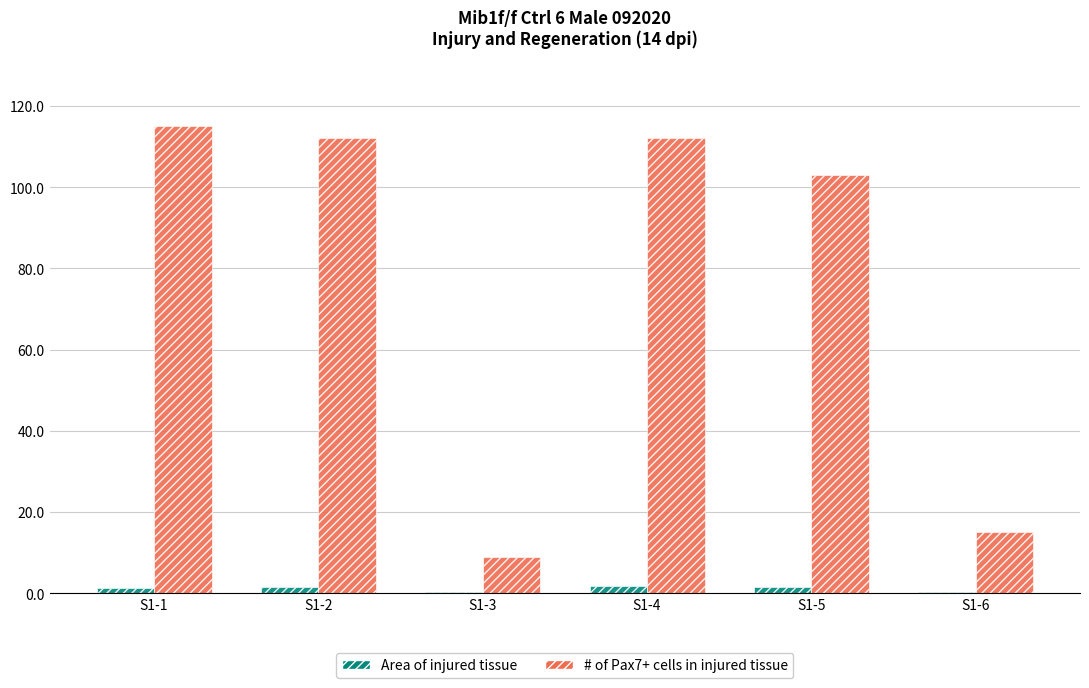

At which label is # of Pax7+ cells in injured tissue closest to 62?

S1-5